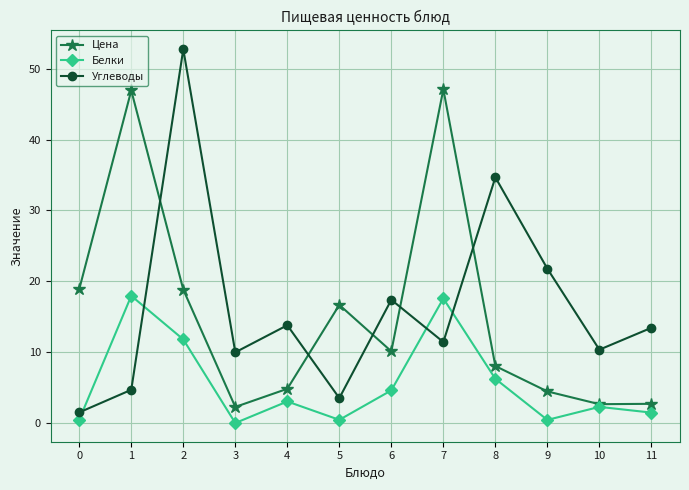

Rank the series by their maximum value, from lowest to highest.

Белки, Цена, Углеводы